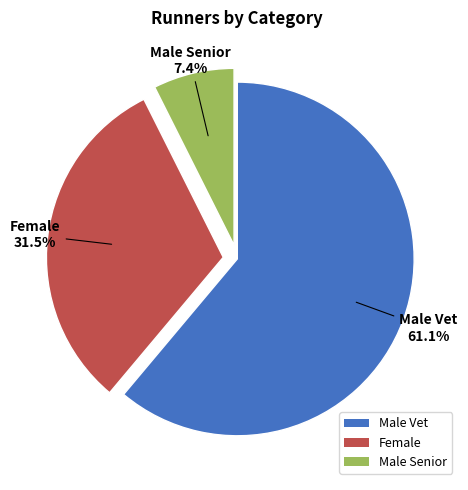

To the nearest percent, what portion does Male Senior represent?

7%